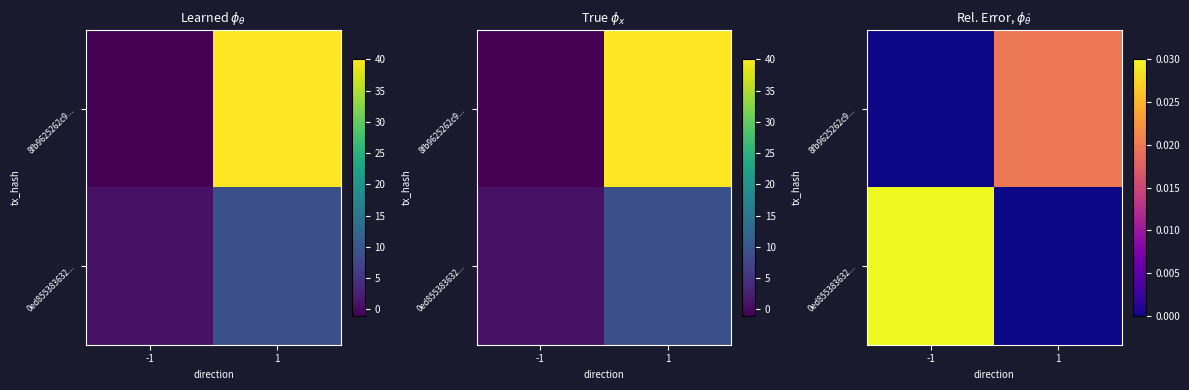

Where is 8fb9625262c9... nearest to the value 0?

-1